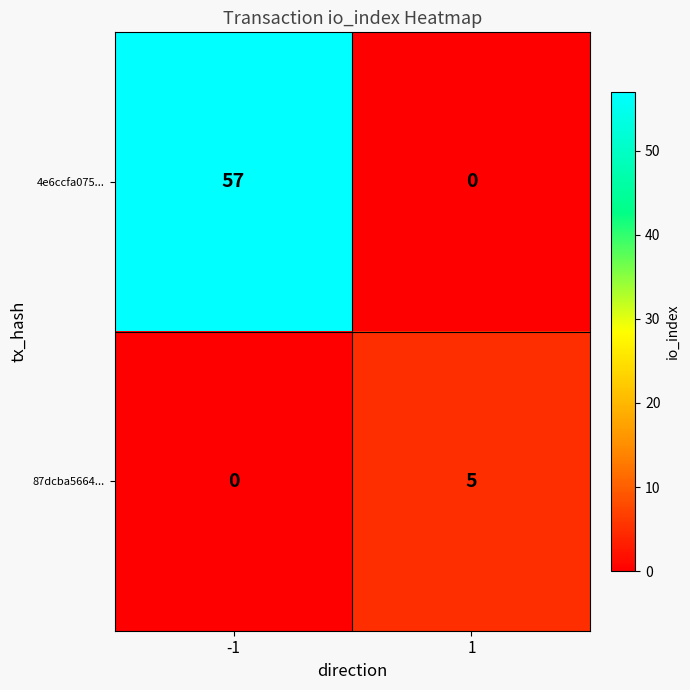

Reading left to right, extract all data points from this chart.

4e6ccfa075...: -1=57	1=0
87dcba5664...: -1=0	1=5